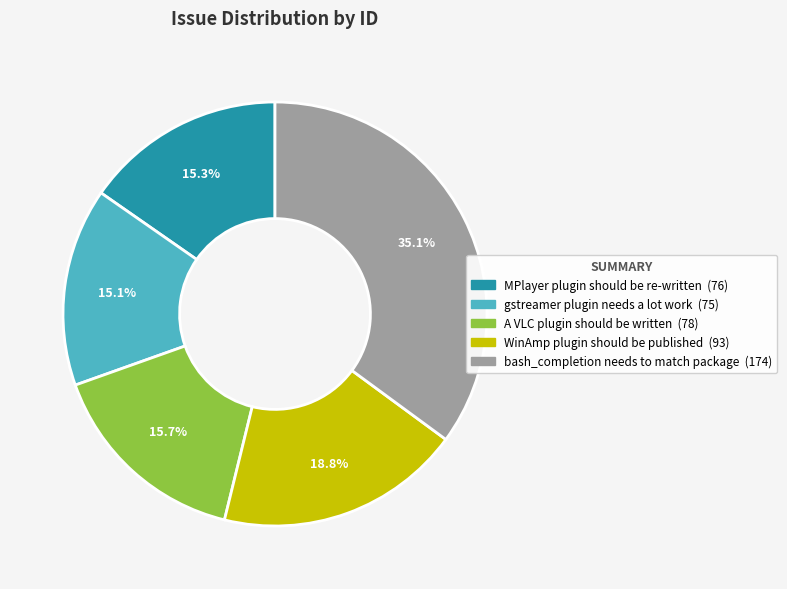

Does any single category account for the majority?

No